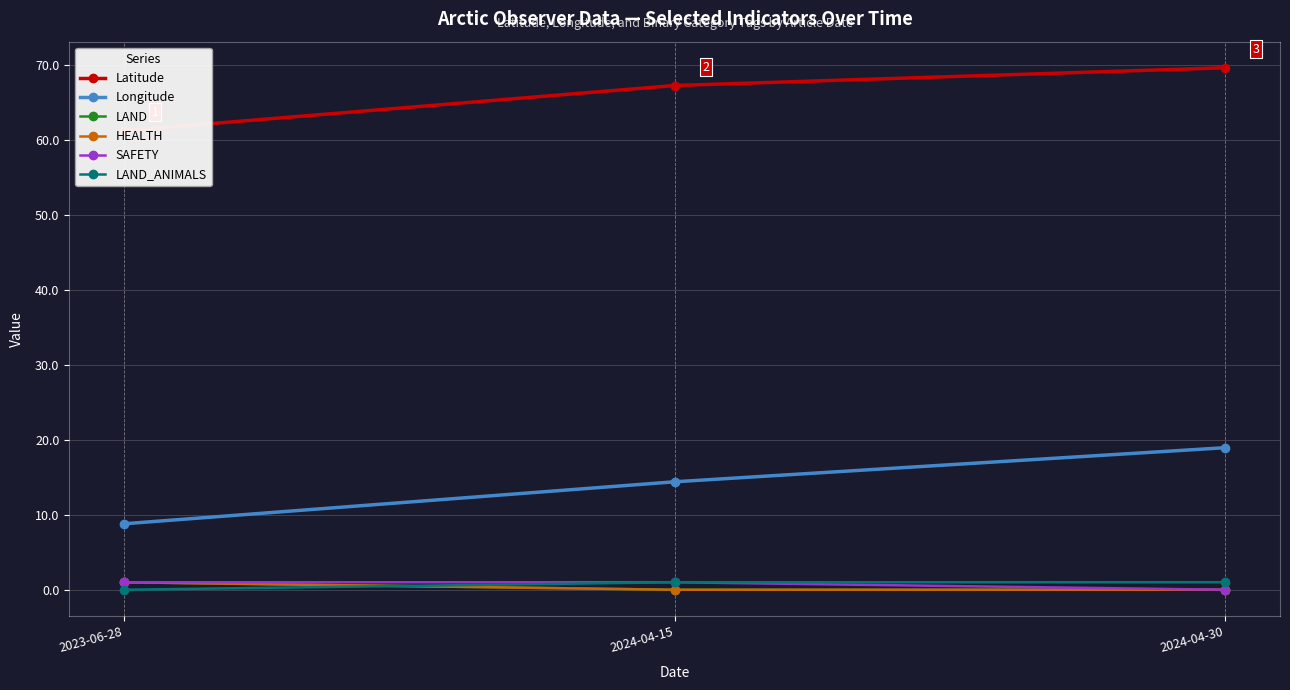

Reading left to right, what are all the values shown in this chart?

Latitude: 2023-06-28=61.2	2024-04-15=67.3	2024-04-30=69.6
Longitude: 2023-06-28=8.8	2024-04-15=14.4	2024-04-30=19.0
LAND: 2023-06-28=1.0	2024-04-15=0.0	2024-04-30=0.0
HEALTH: 2023-06-28=1.0	2024-04-15=0.0	2024-04-30=0.0
SAFETY: 2023-06-28=1.0	2024-04-15=1.0	2024-04-30=0.0
LAND_ANIMALS: 2023-06-28=0.0	2024-04-15=1.0	2024-04-30=1.0